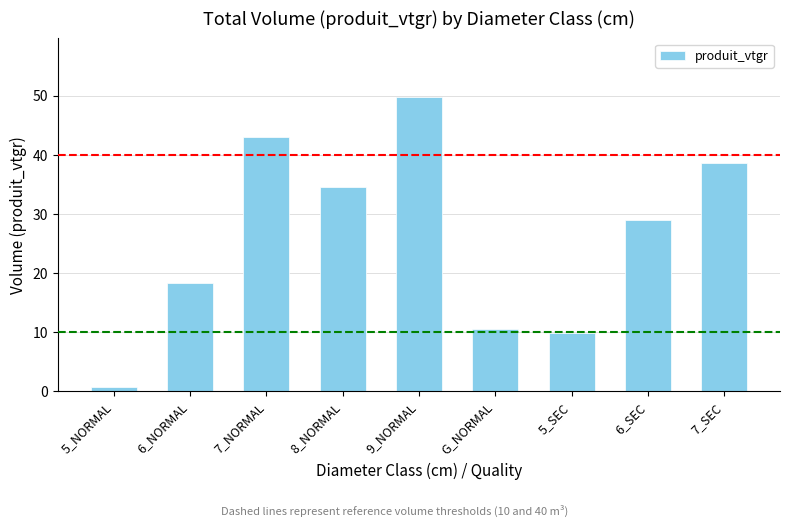

What is the change in value from 7_NORMAL to 7_SEC?

-4.5